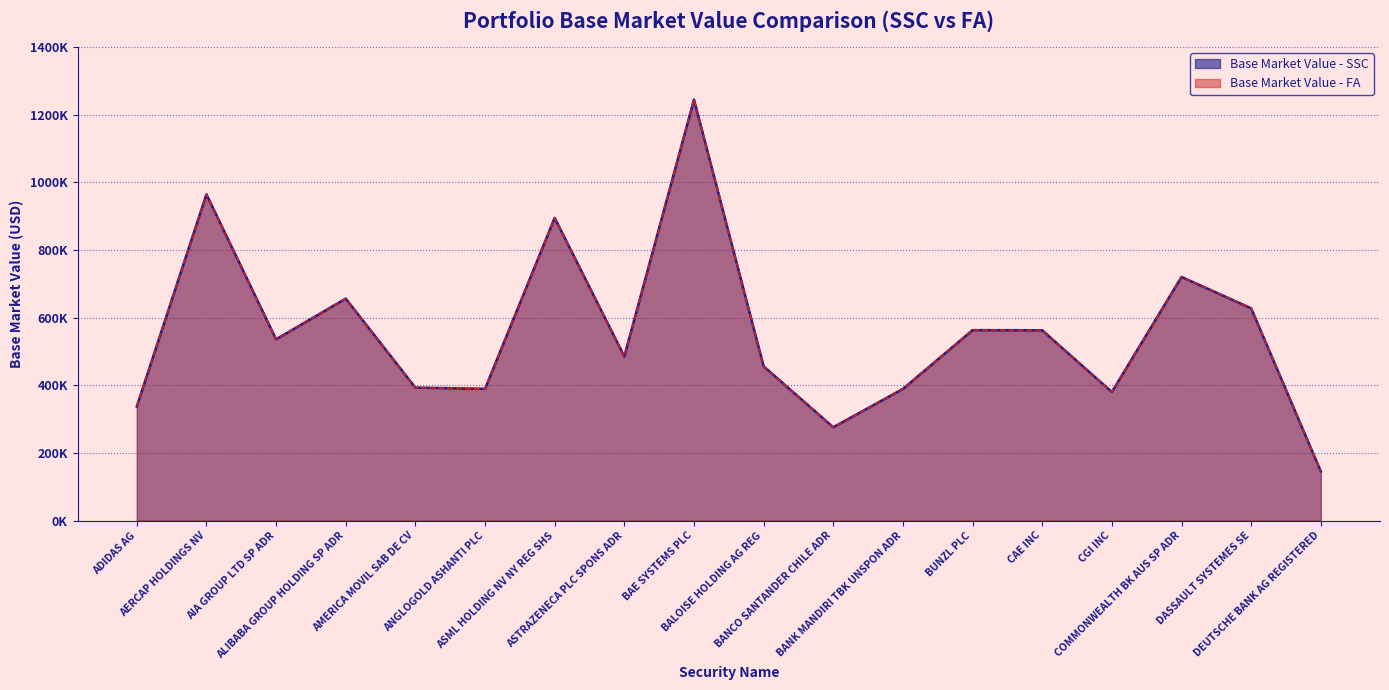

Which series changed the most between AMERICA MOVIL SAB DE CV and BANK MANDIRI TBK UNSPON ADR?

Base Market Value - SSC